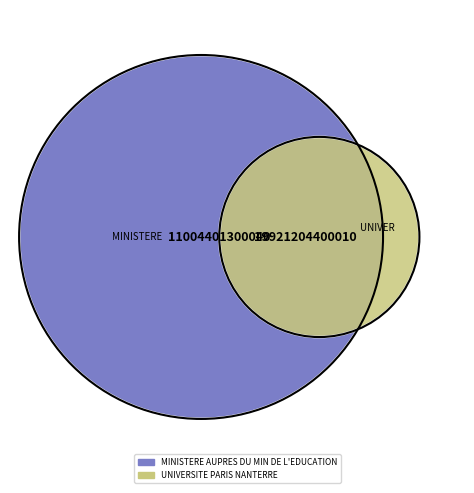

To the nearest percent, what percentage of the pie is MINISTERE AUPRES DU MIN DE L'EDUCATION?

36%